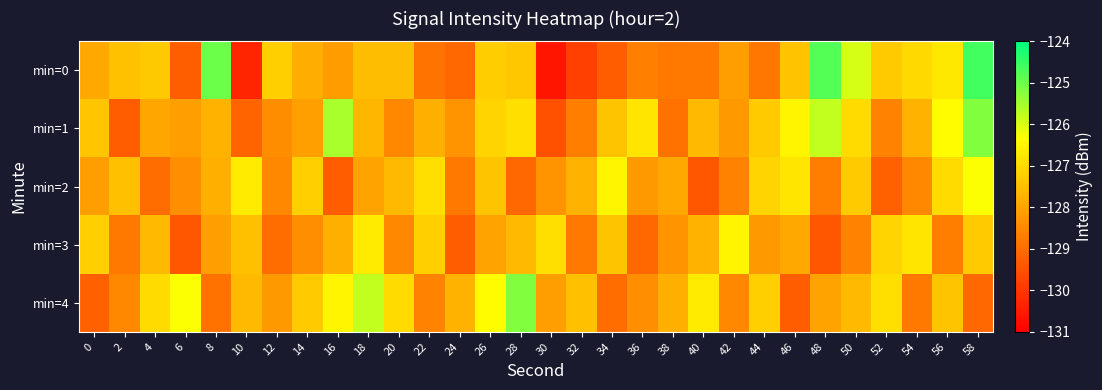

What is the minimum value shown in the chart?

-130.6